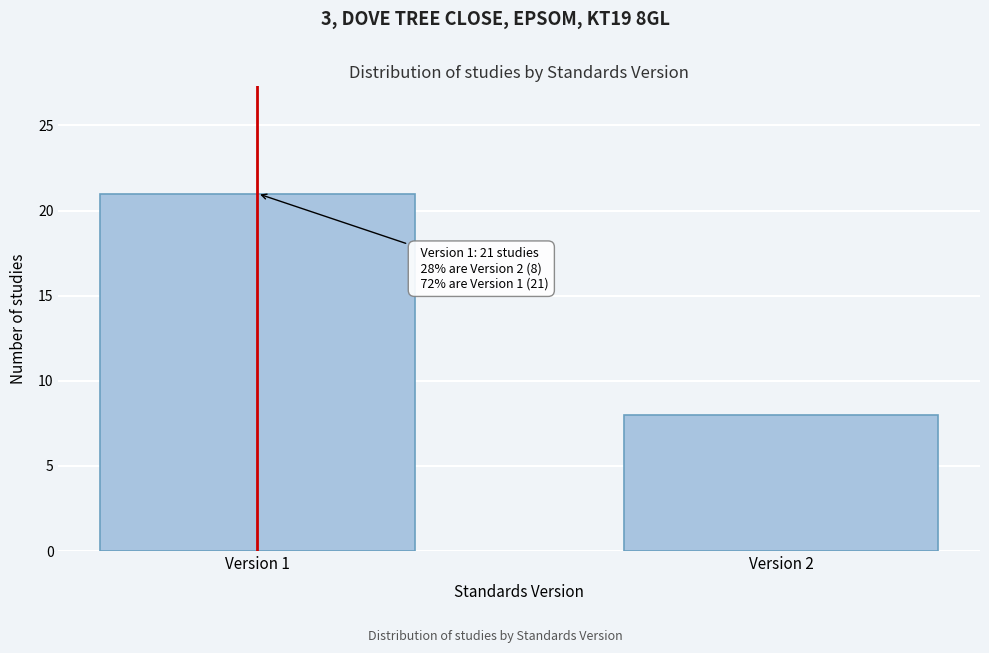

Reading left to right, extract all data points from this chart.

Version 1=21	Version 2=8